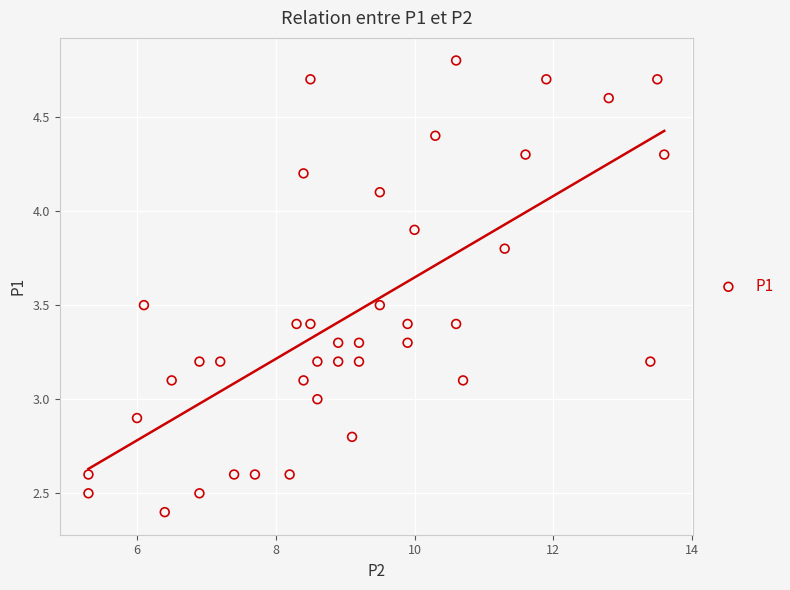

What is the range of Y values (max minus min)?

2.4